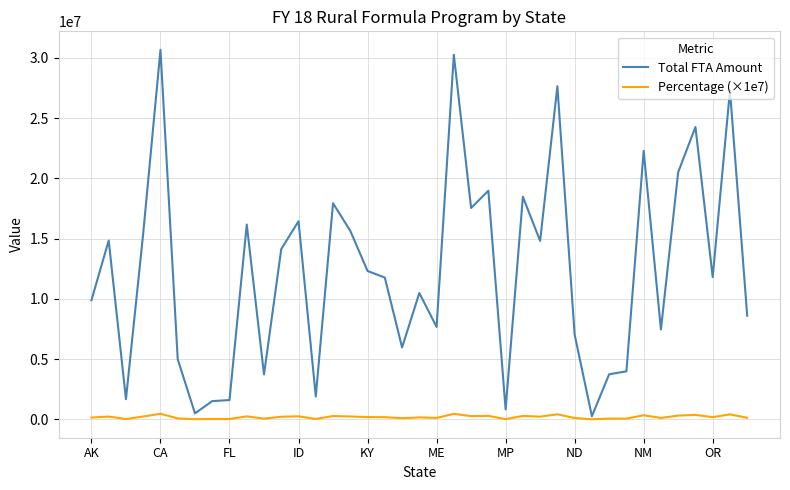

What is the maximum value for Total FTA Amount?

30667109.0